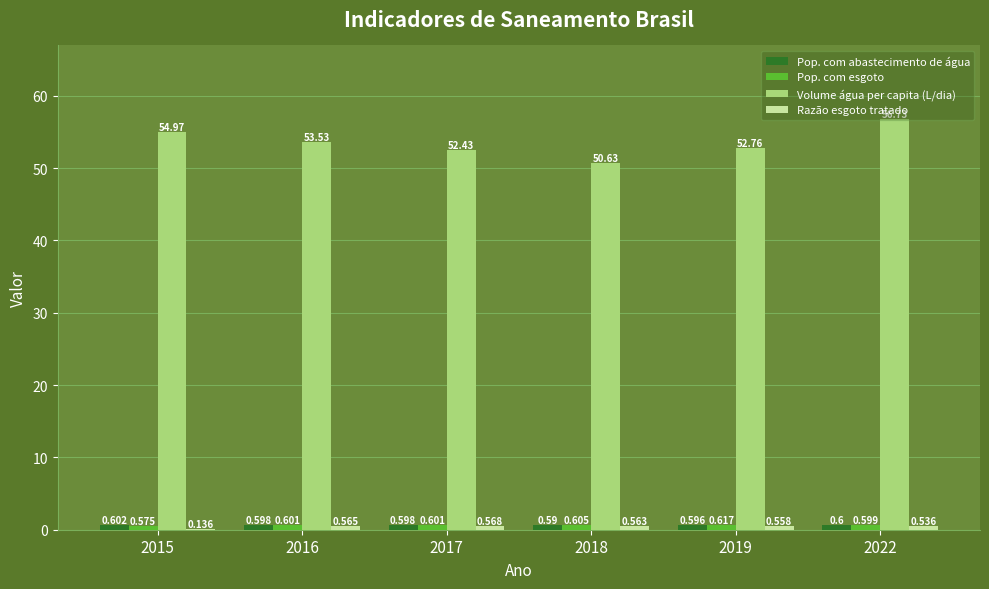

Which series has the largest total across all categories?

Volume água per capita (L/dia)